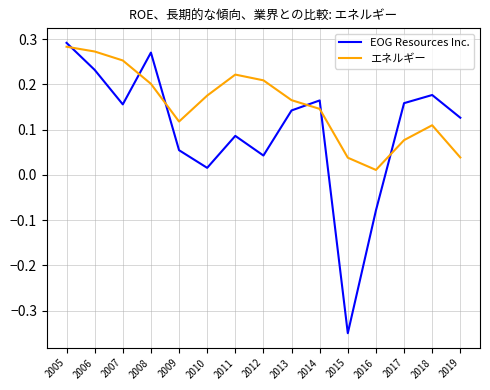

At which category is the sum across all series the highest?

2005